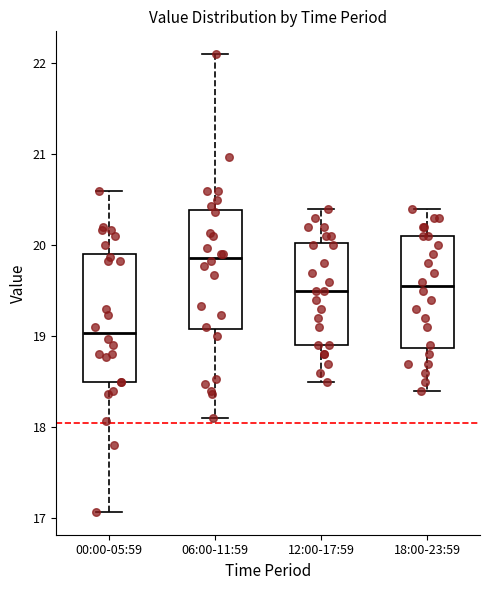

Which box's median line is the lowest?

00:00-05:59